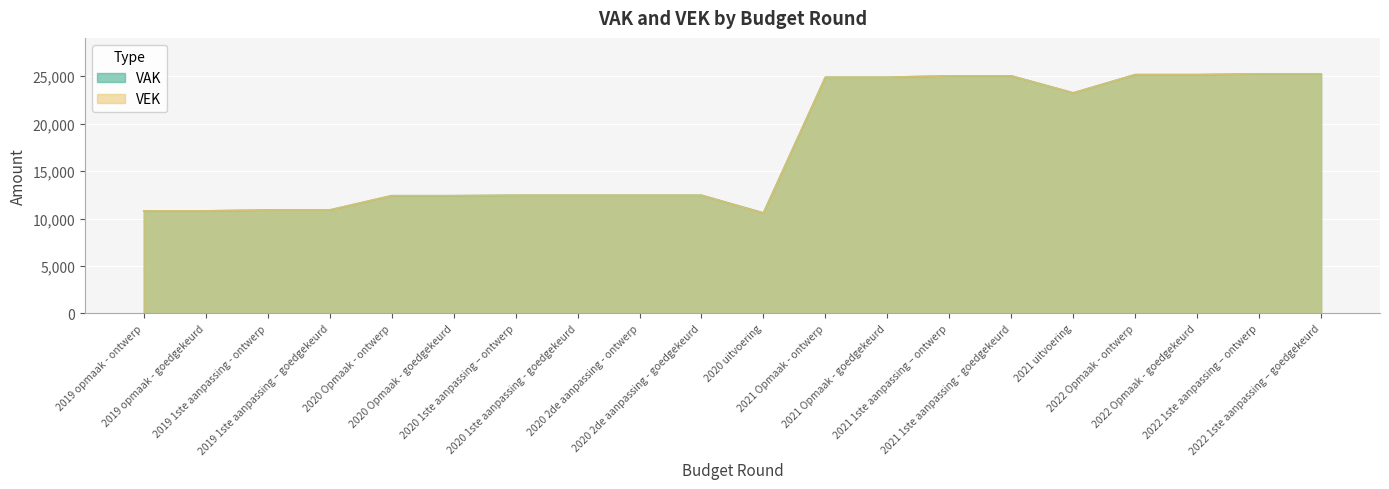

What is the label of the 7th point from the right?

2021 1ste aanpassing – ontwerp